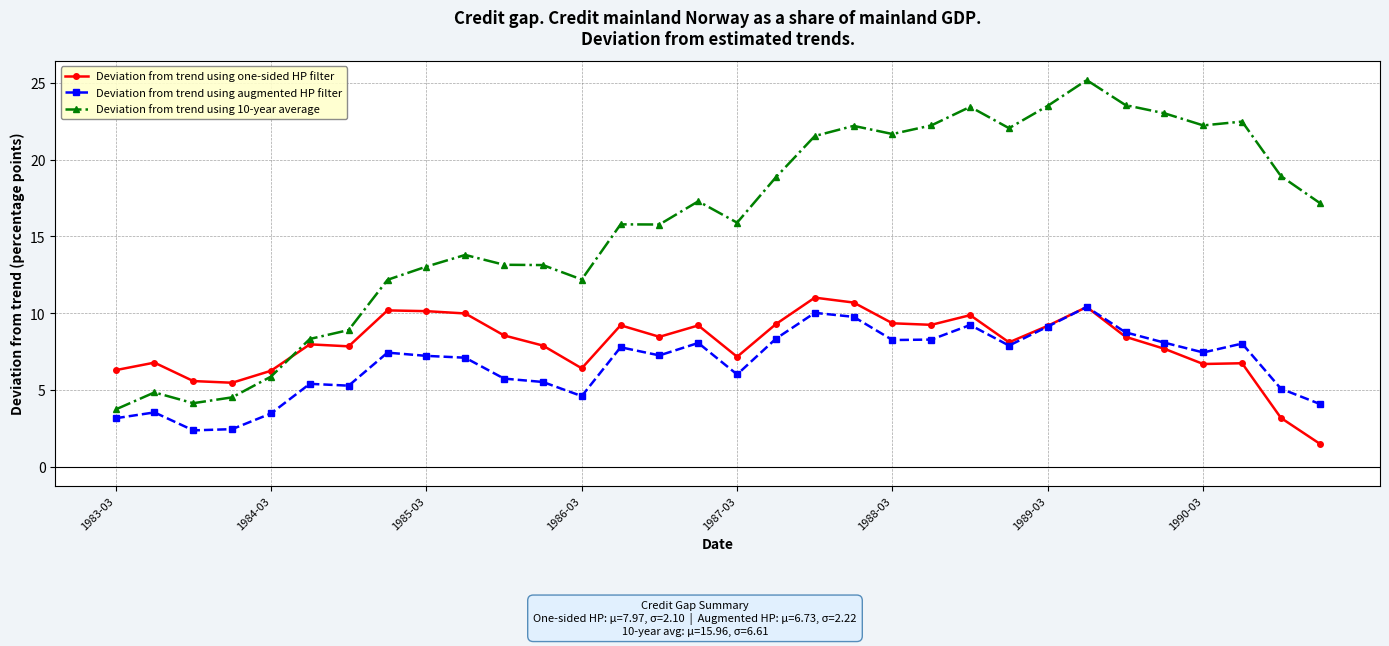

What is the value of the Deviation from trend using augmented HP filter point at the 9th from the left?

7.2